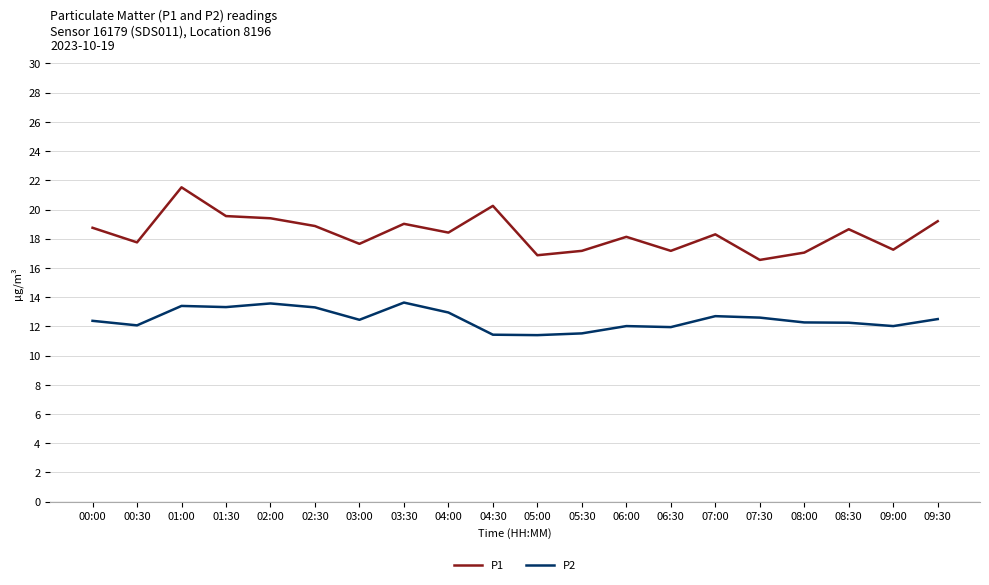

True or false: P2 and P1 cross at least once.

False